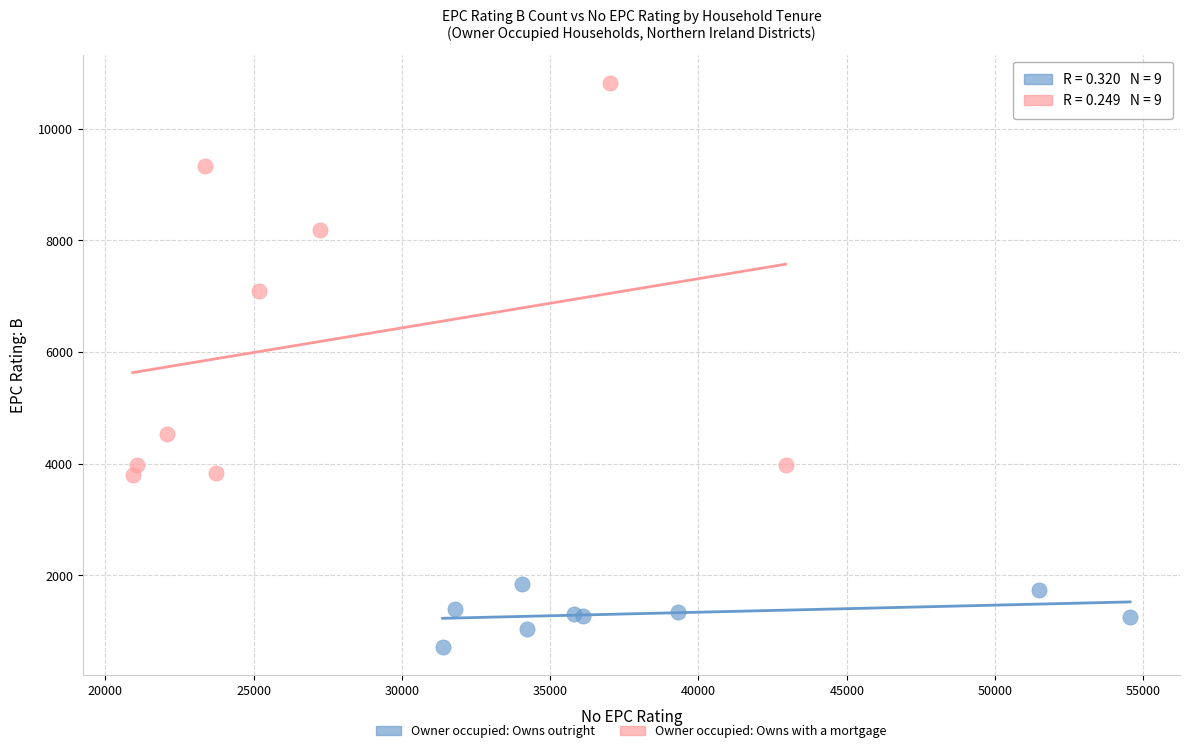

Which series reaches the minimum Y coordinate?

Owner occupied: Owns outright